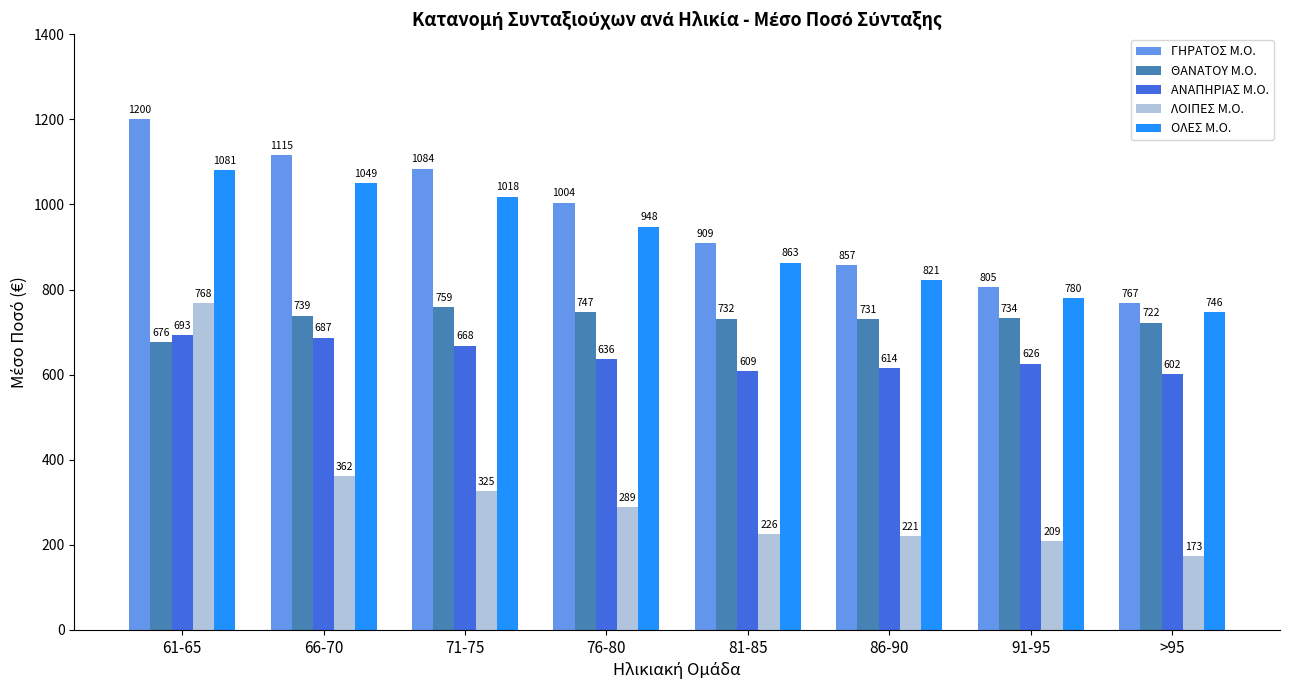

What is the average value of the ΘΑΝΑΤΟΥ Μ.Ο. series?

729.8